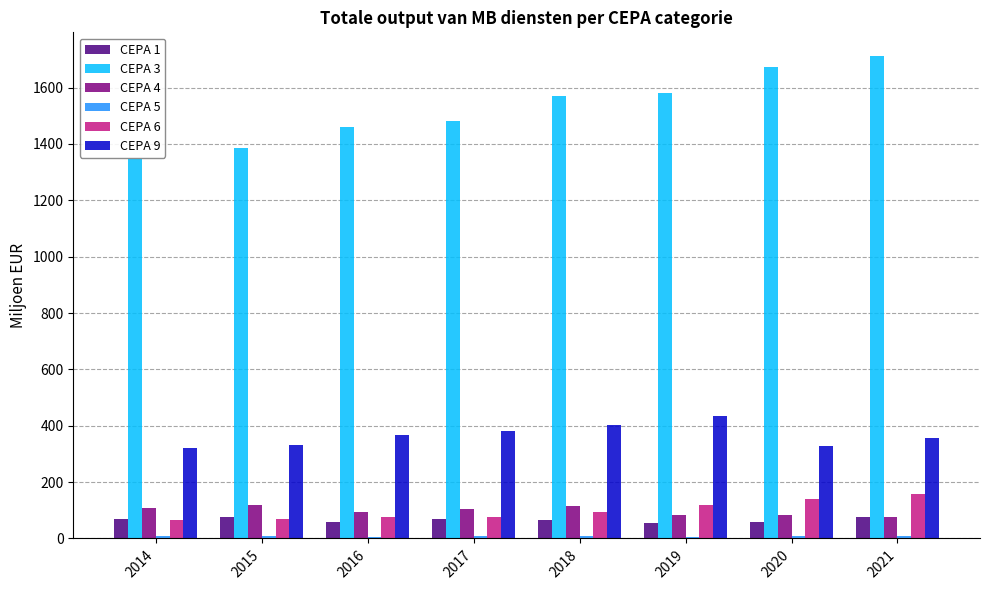

What is the average value of the CEPA 1 series?

66.4